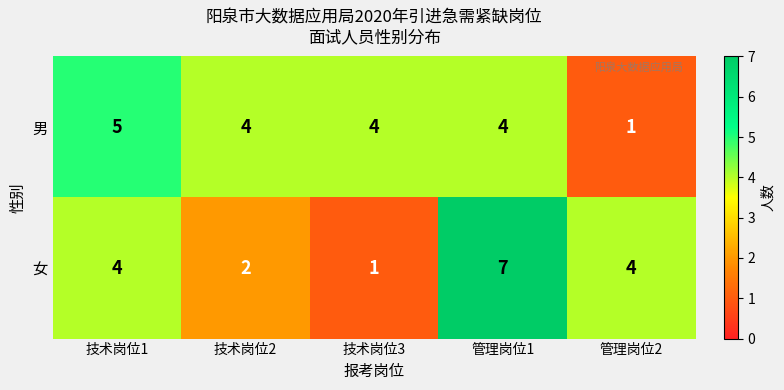

True or false: 男 has a value of 6 at 管理岗位1.

False